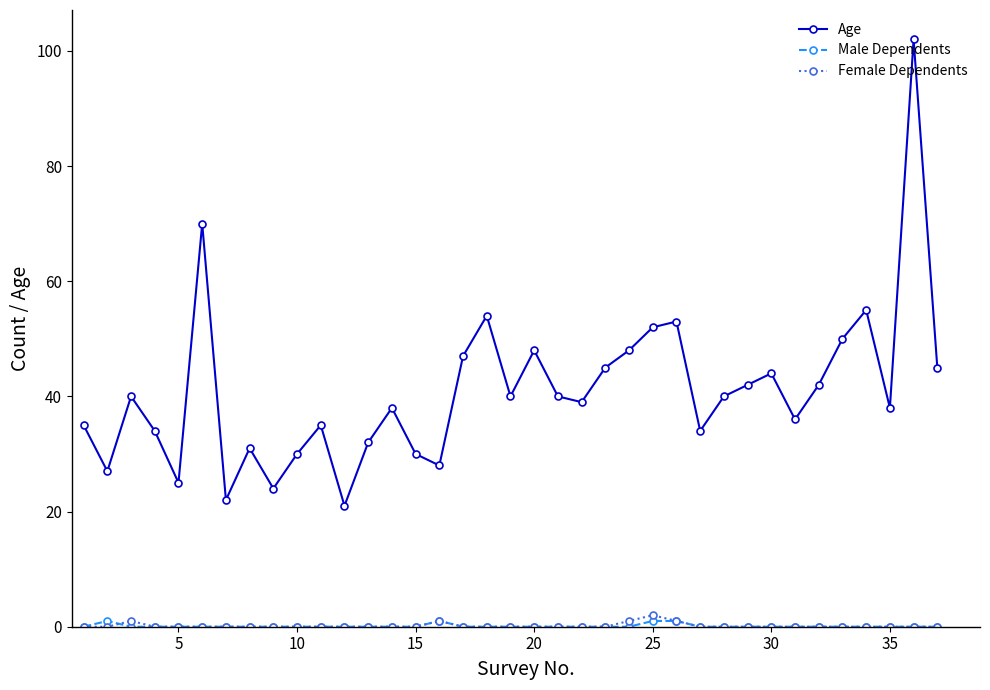

Which series has the largest total across all categories?

Age